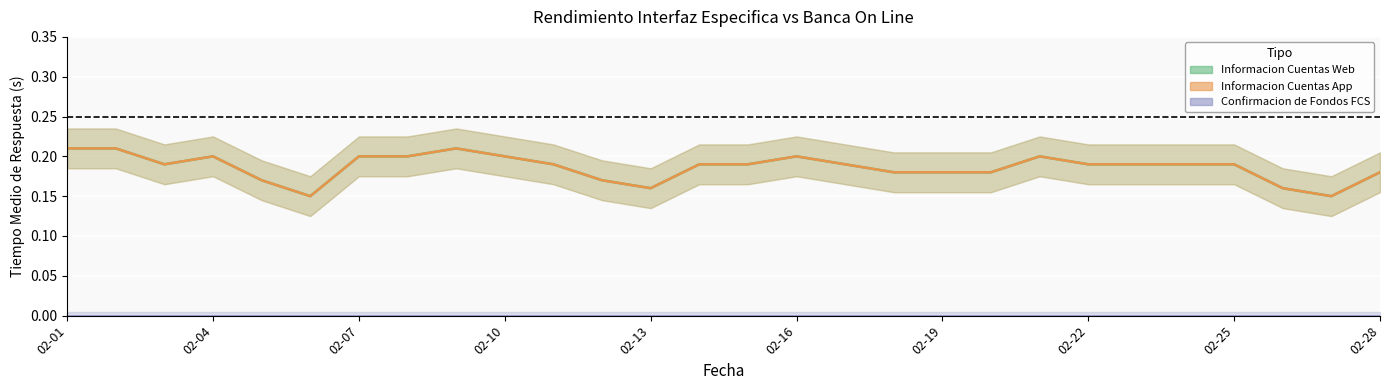

Which label corresponds to the smallest value in the chart?

02-06